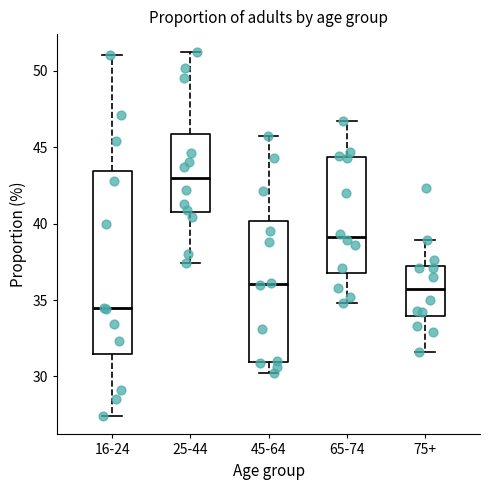

Reading left to right, transcribe this box plot: for each box, give where its median line is, the range the box spans, and where its two whiskers end, as read against the y-axis. The values are not printed on the chart, so give them approximately, as read against the axis.

16-24: median 34.5, box 31.5 to 43.5, whiskers 27.5 to 51.0
25-44: median 43.0, box 41.0 to 46.0, whiskers 37.5 to 51.0
45-64: median 36.0, box 31.0 to 40.0, whiskers 30.0 to 45.5
65-74: median 39.0, box 37.0 to 44.5, whiskers 35.0 to 46.5
75+: median 36.0, box 34.0 to 37.0, whiskers 31.5 to 39.0